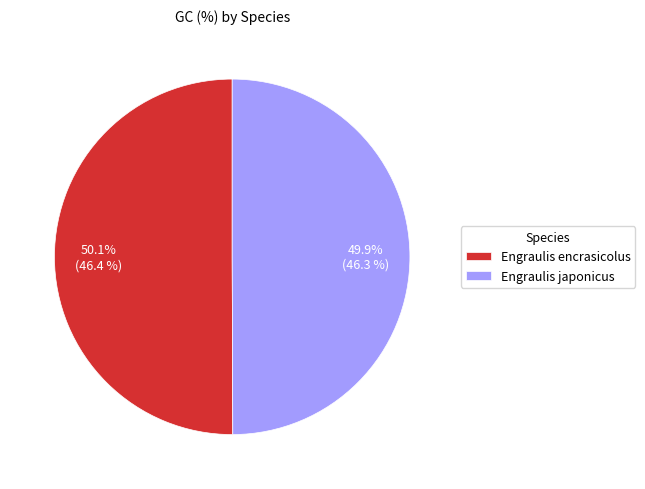

What percentage is NOT represented by Engraulis japonicus?

50.1%